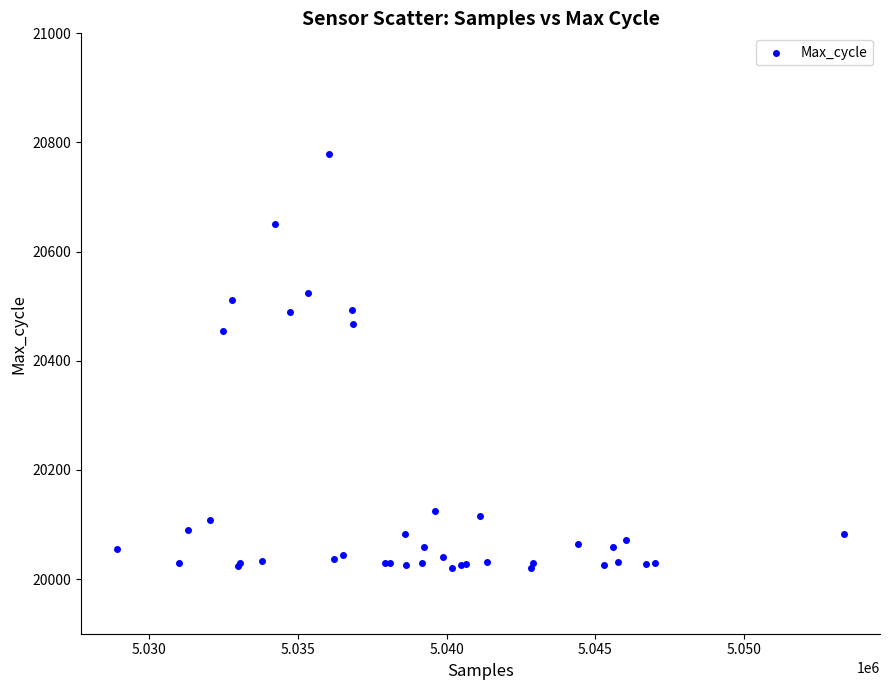

What Y value in the scatter plot is closest to 20399?

20455